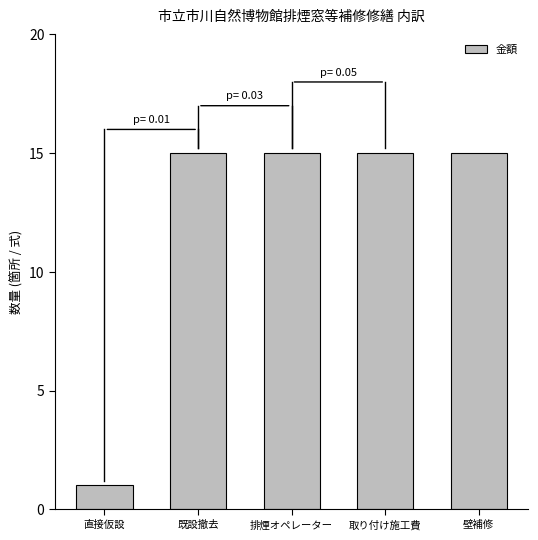

What position from the left is 排煙オペレーター?

3